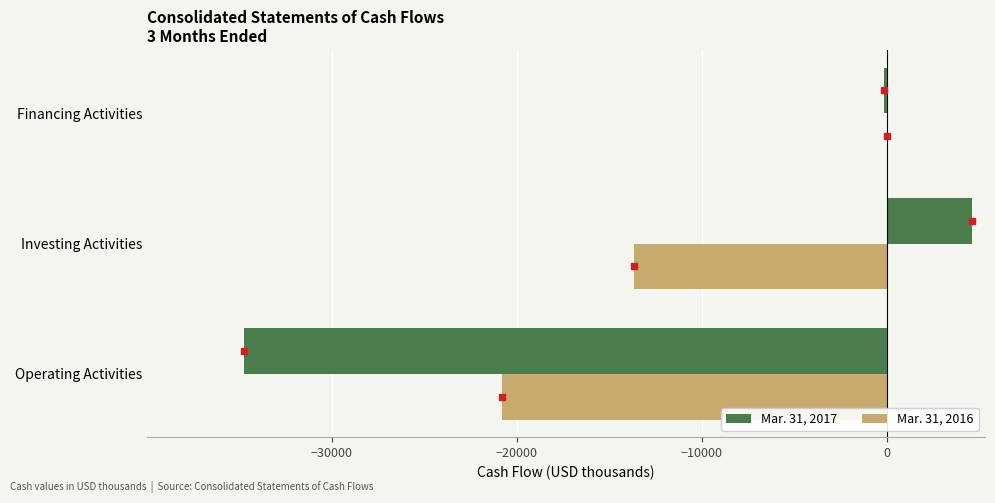

At which category is the sum across all series the highest?

Financing Activities